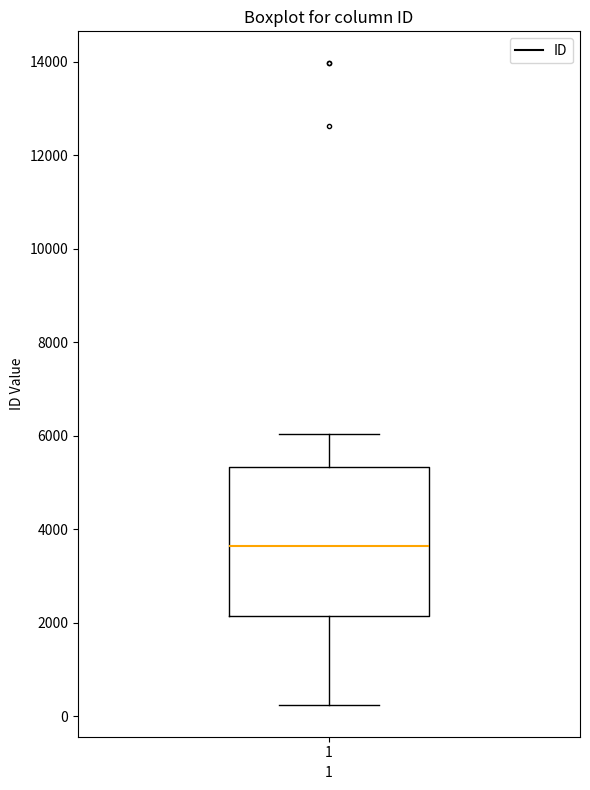

Where is the upper edge of the box at x = 1 on the y-axis? The values are not printed on the chart, so give them approximately, as read against the axis.

5400